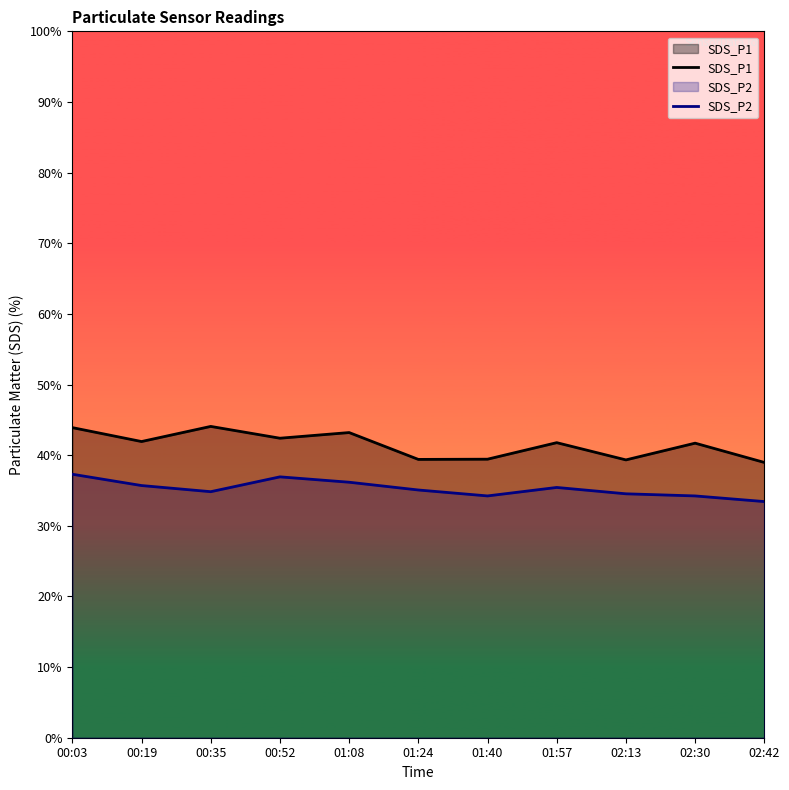

Which series has the largest total across all categories?

SDS_P1